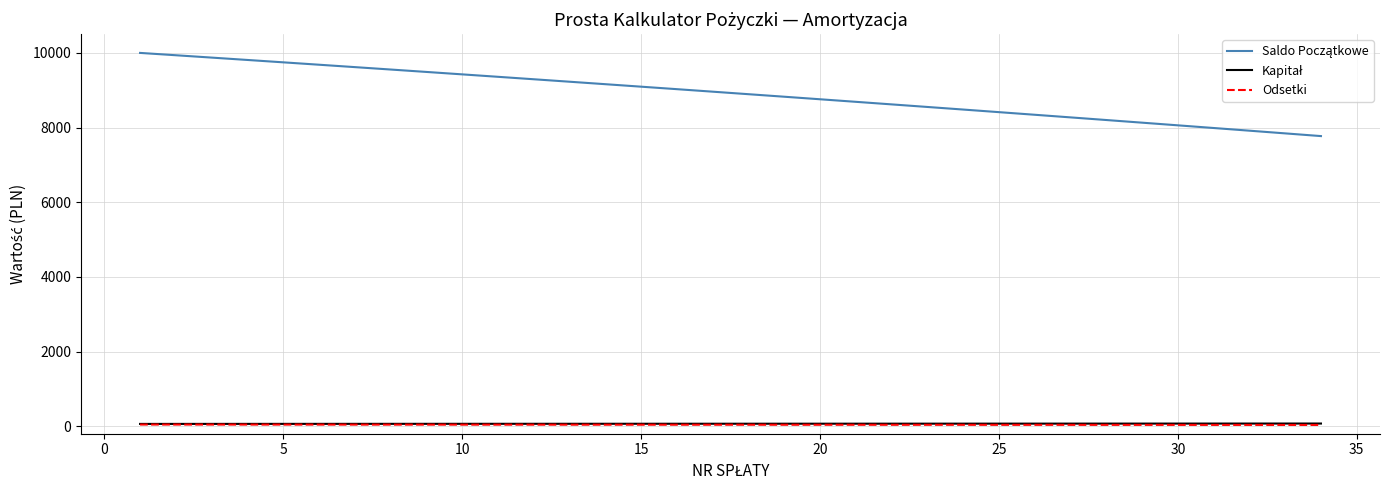

What is the greatest value displayed?

10000.0